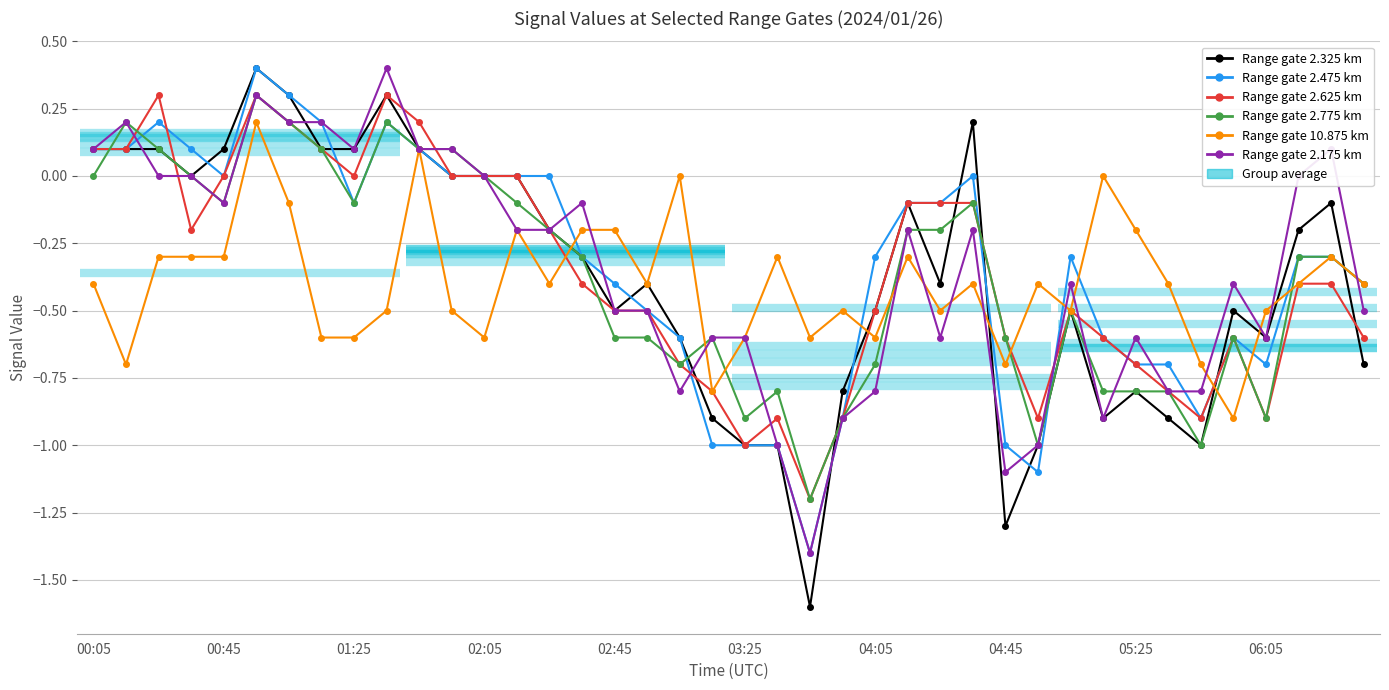

What is the sum of the 10.875 values at 34 and 01:25?

-1.0